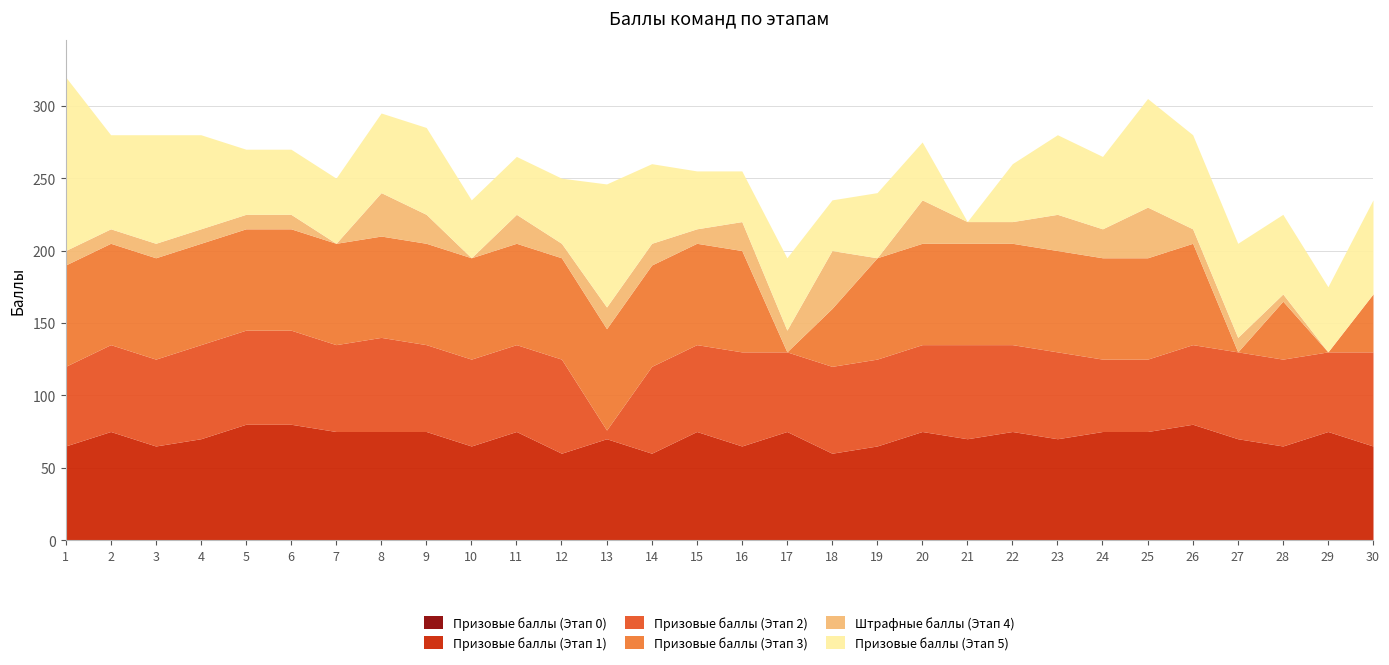

Between which two adjacent categories do Призовые баллы (Этап 5) and Призовые баллы (Этап 3) first intersect?

1 and 2